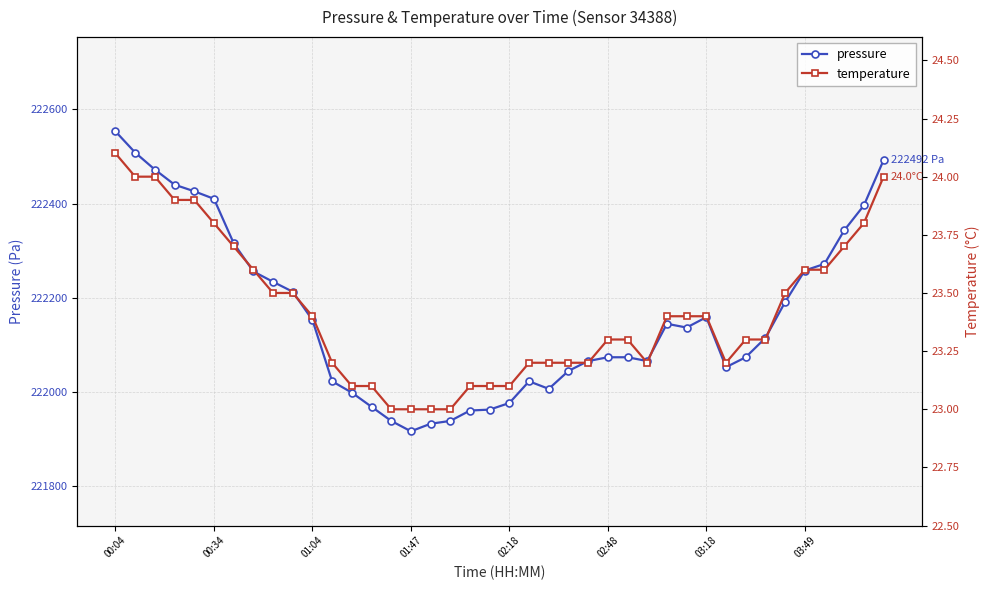

What is the average value of the pressure series?

222165